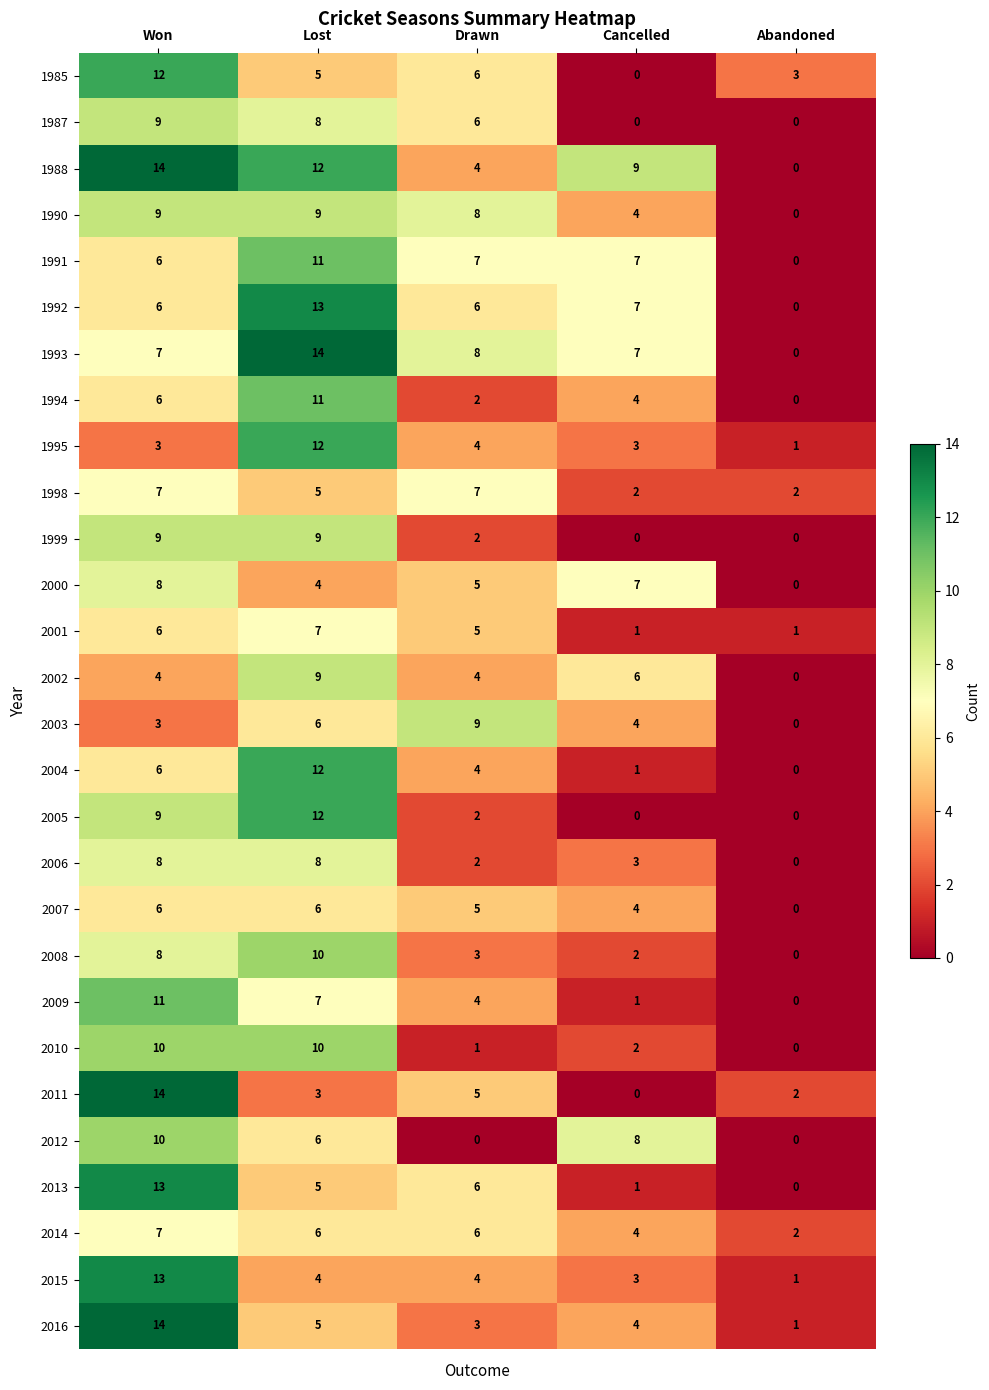

What value does the 1998 series have at Lost?

5